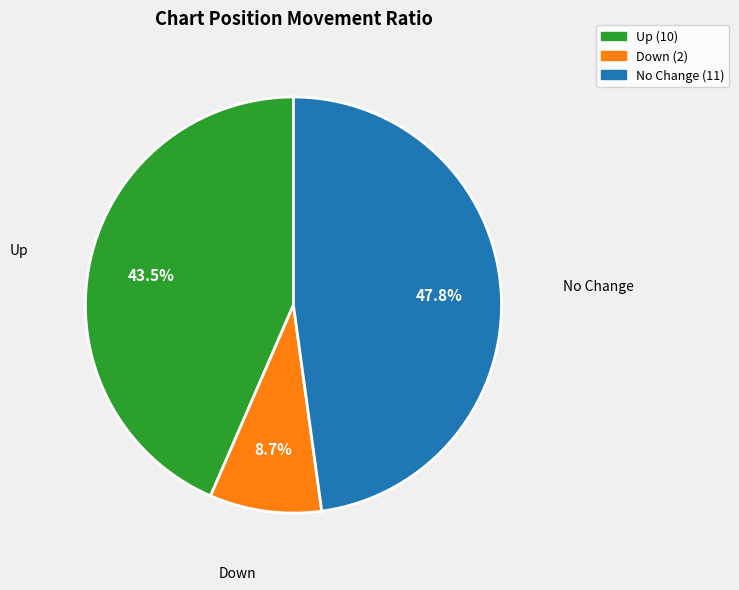

Combined, what portion of the pie is No Change and Up?

91.3%